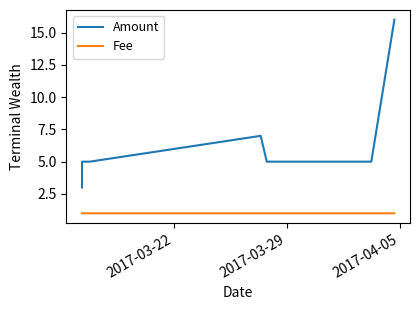

Which series has the widest spread of values?

Amount